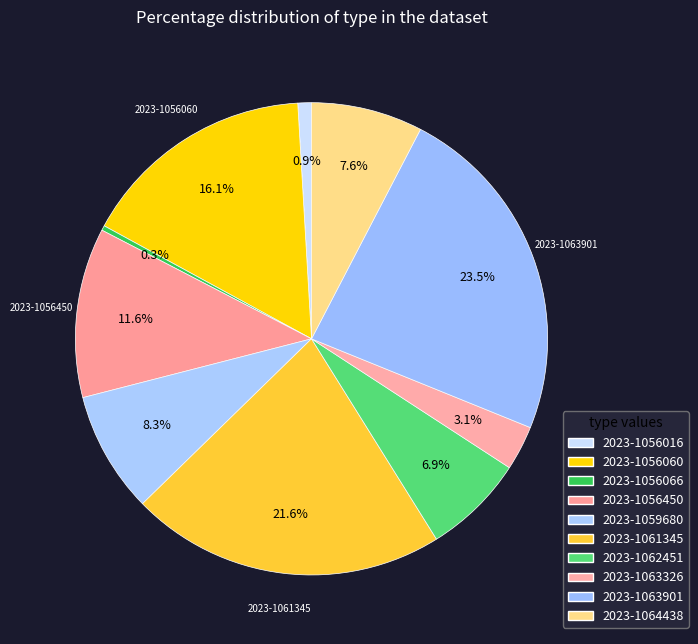

How many segments does this pie chart have?

10